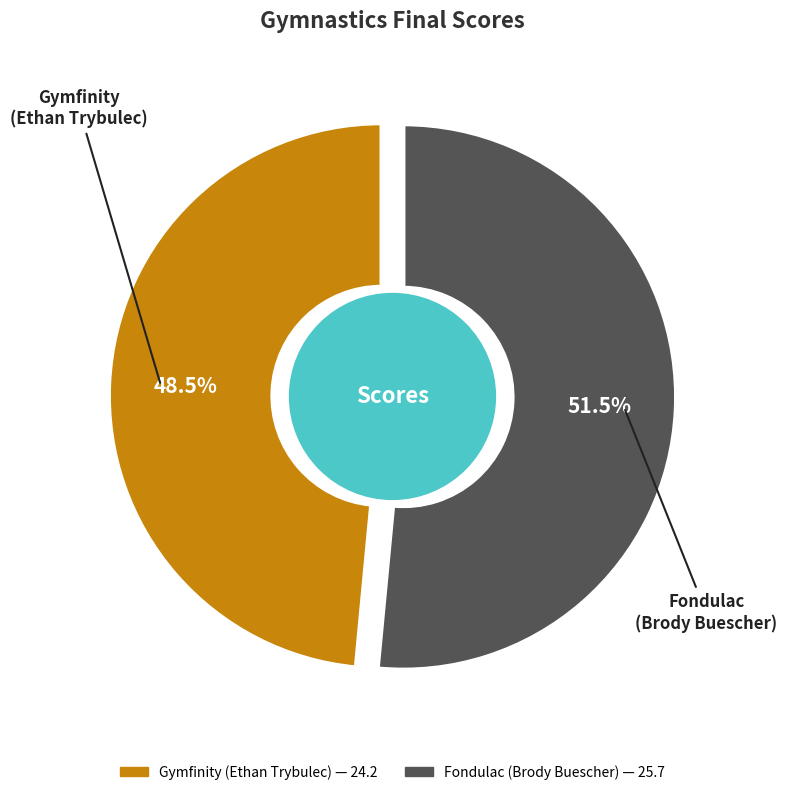

To the nearest percent, what percentage of the pie is Gymfinity
(Ethan Trybulec)?

48%